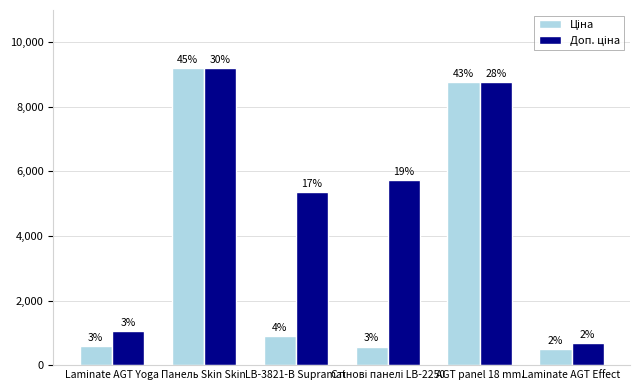

What is the average value of the Доп. ціна series?

5127.6